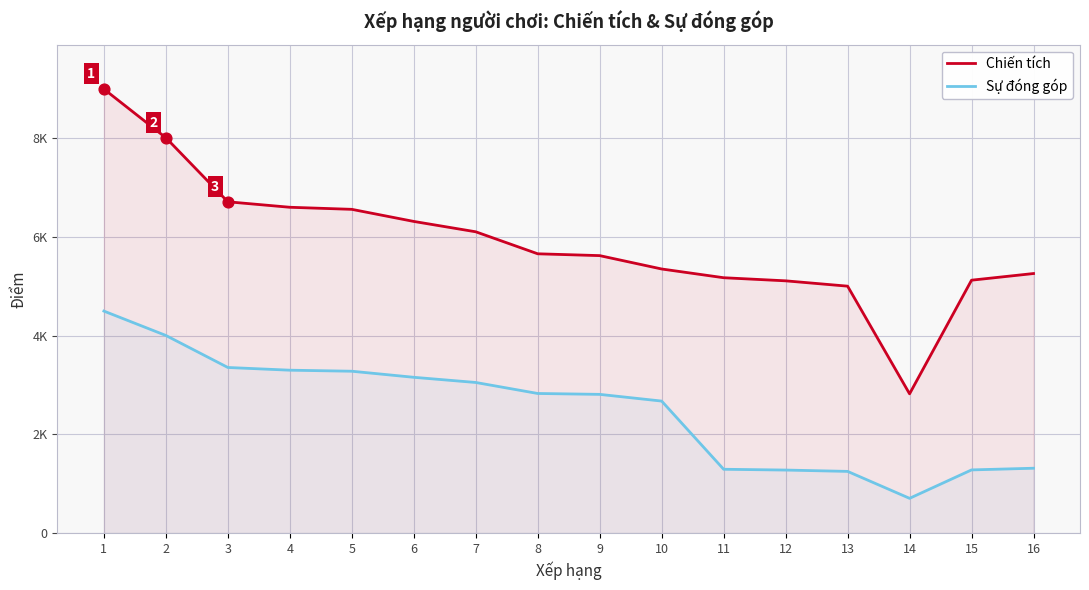

At how many categories does at least one series exceed 8865?

1